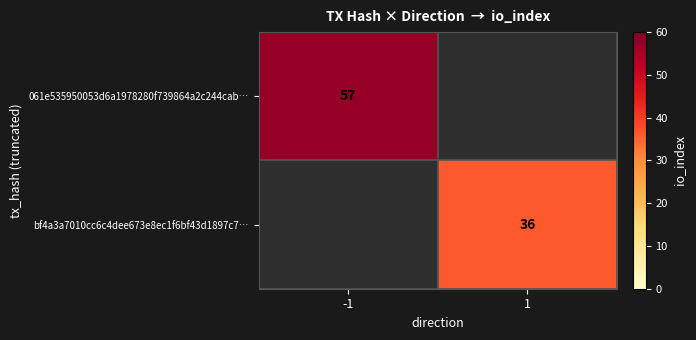

The 061e535950053d6a1978280f739864a2c244cab… series shows 13 at -1. True or false?

False